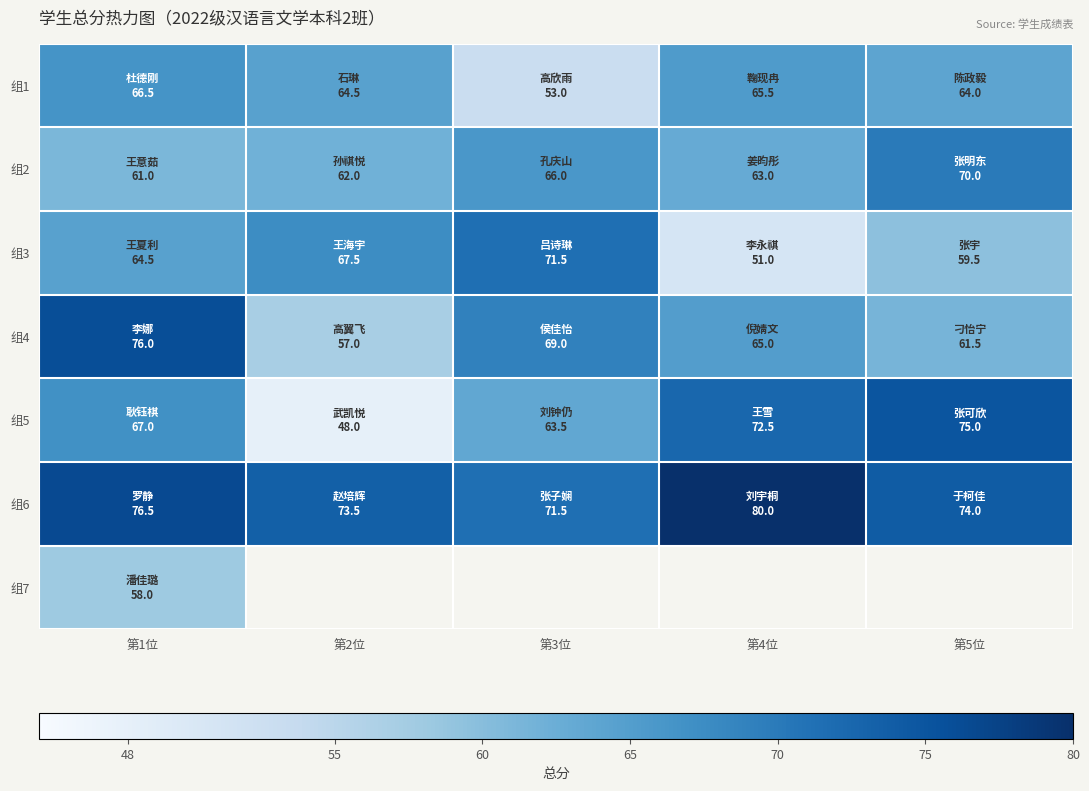

What is the difference between the maximum and minimum values in the 组5 series?

27.0